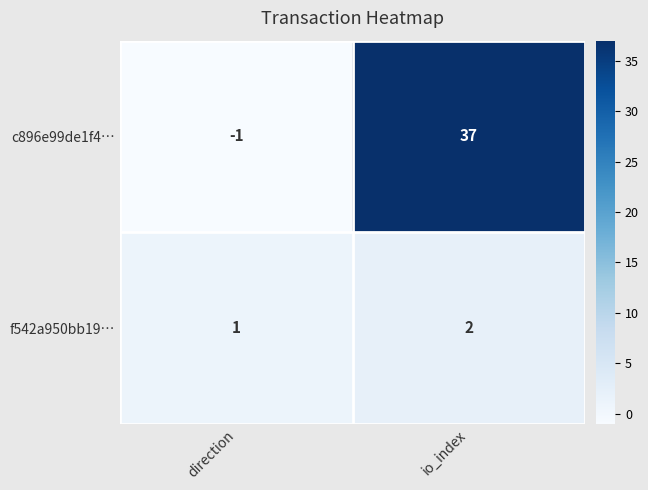

How many categories are shown in the chart?

2